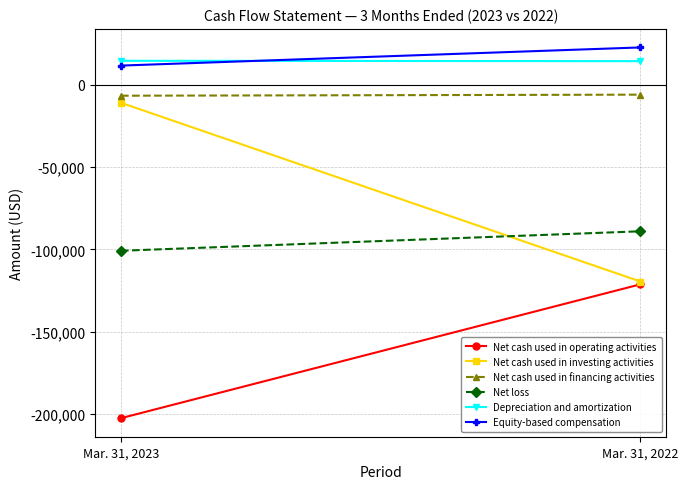

What is the sum of the Depreciation and amortization values at Mar. 31, 2022 and Mar. 31, 2023?

28673